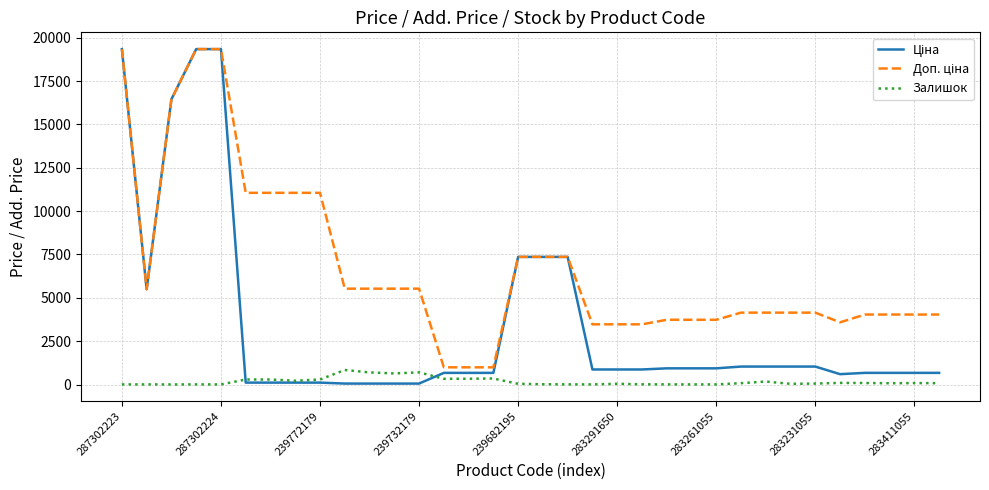

What is the maximum value shown in the chart?

19343.1